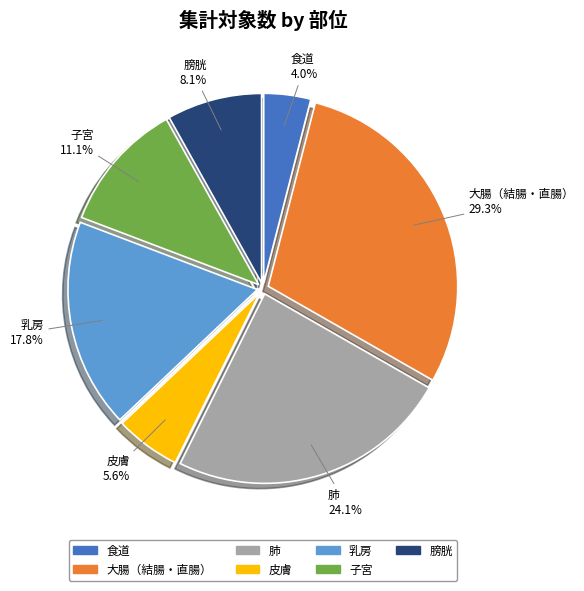

How many segments does this pie chart have?

7